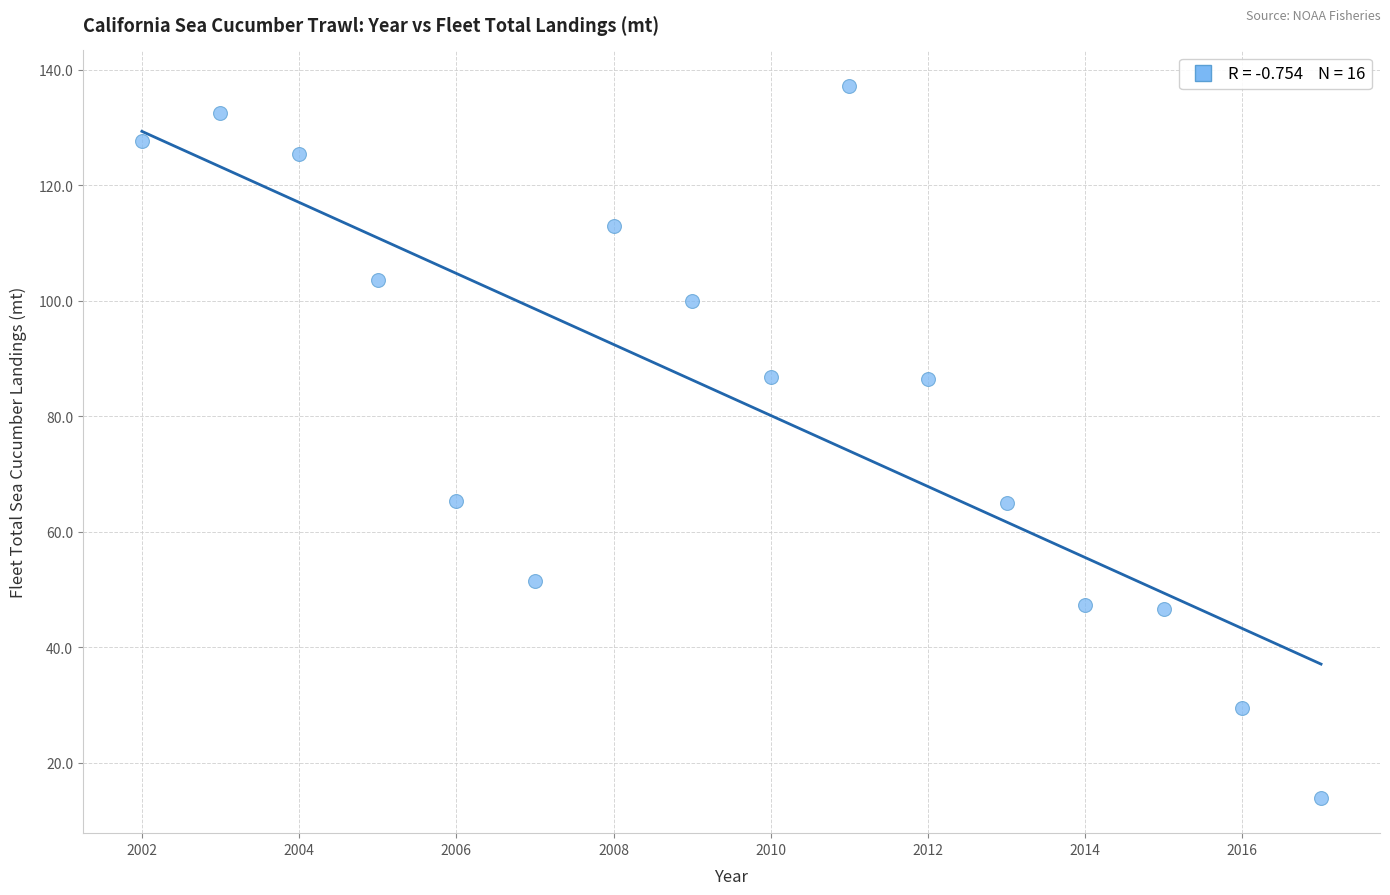

What is the range of Y values (max minus min)?

123.2